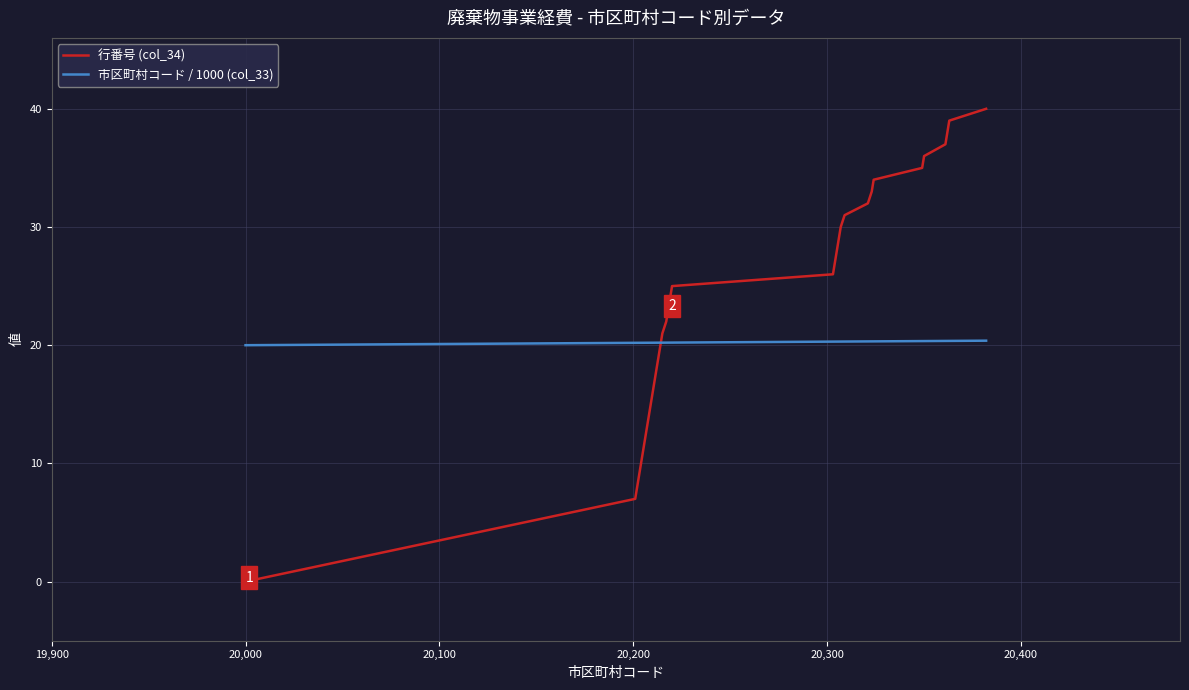

What is the sum of all 行番号 (col_34) values?

799.0